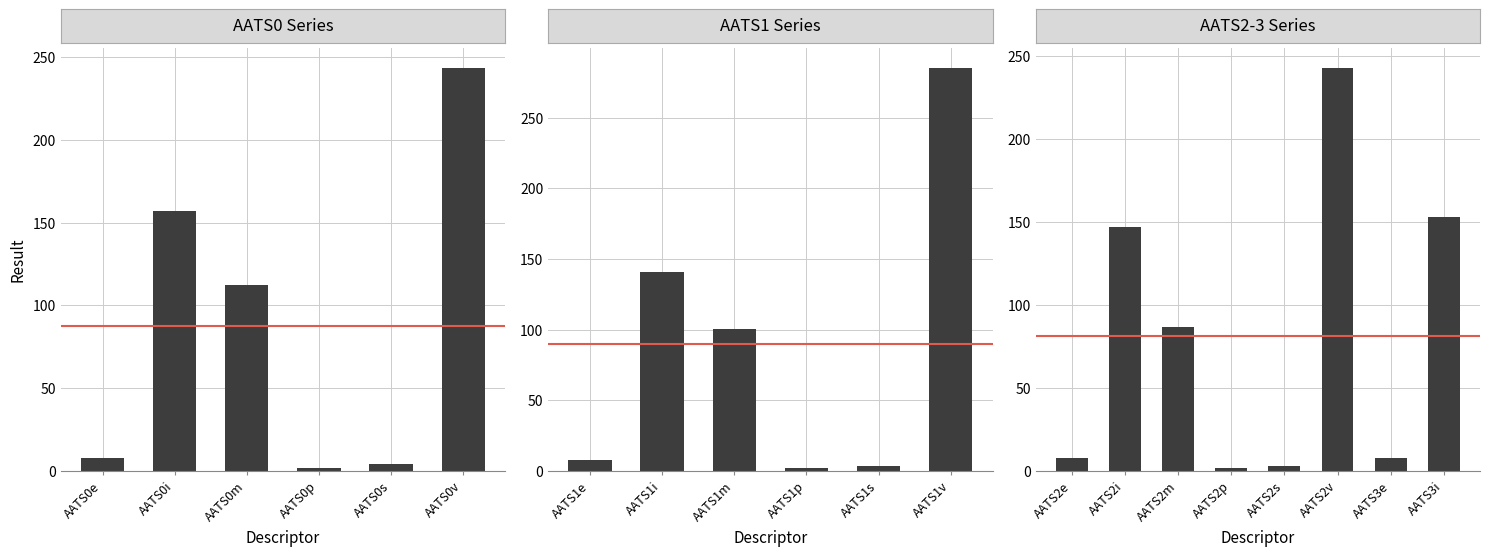

At which label does the data first exceed 86?

AATS0i